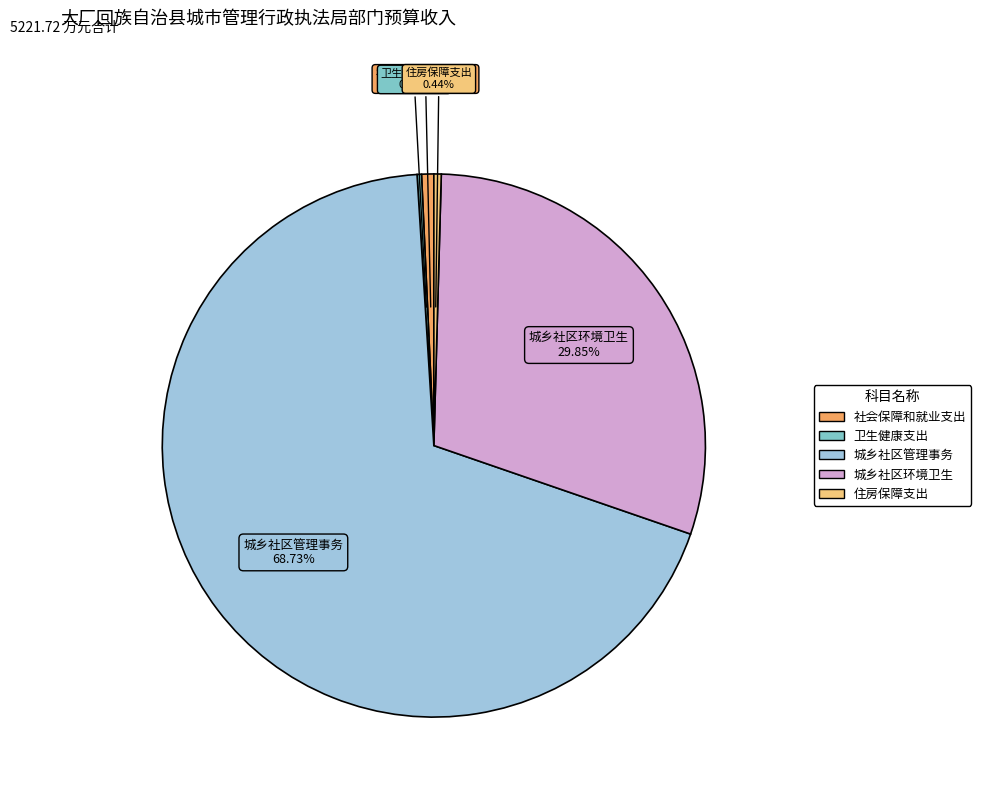

Which has a higher value, 城乡社区管理事务 or 社会保障和就业支出?

城乡社区管理事务